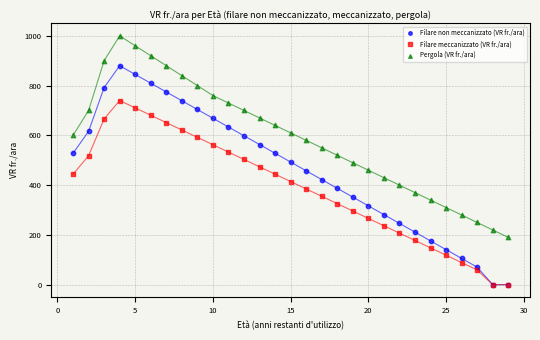

Which series has the widest spread of Y values?

Filare non meccanizzato (VR fr./ara)